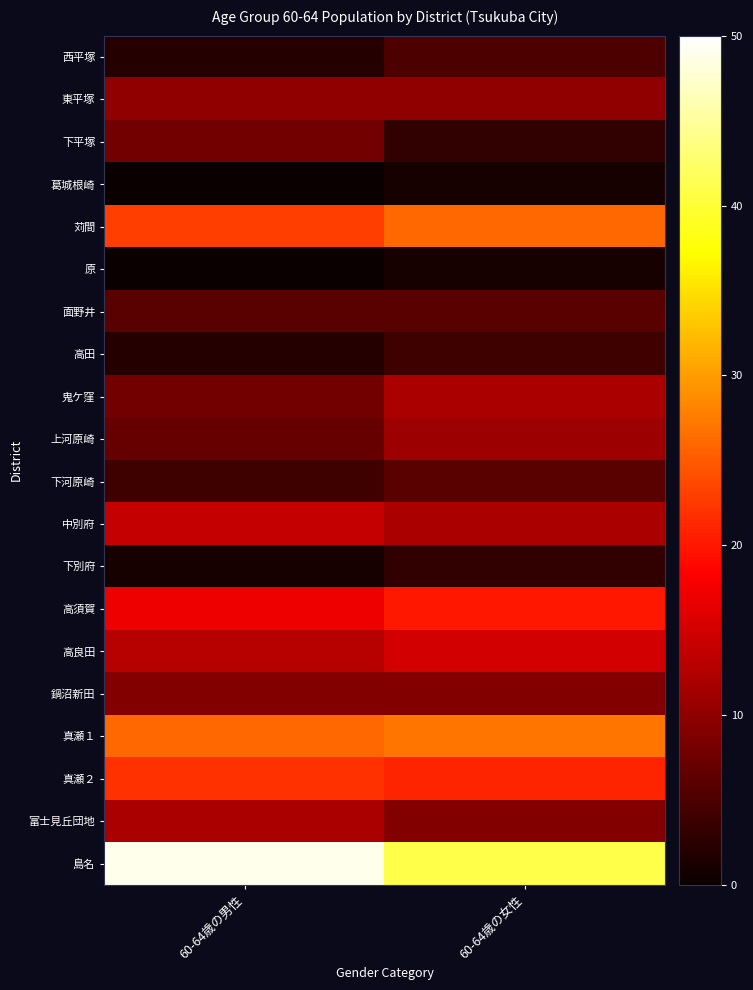

What is the total value across all series at 60-64歳の男性?

233